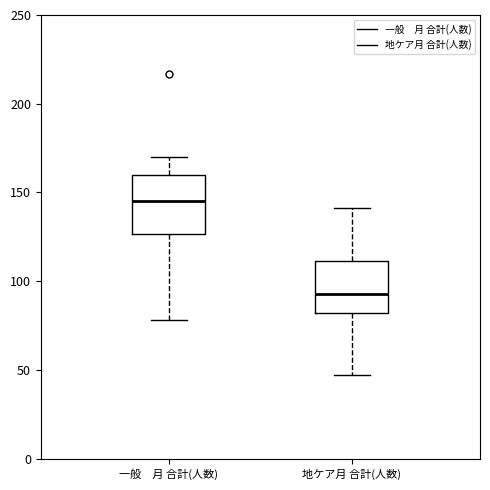

Which box's median line is the lowest?

地ケア月 合計(人数)